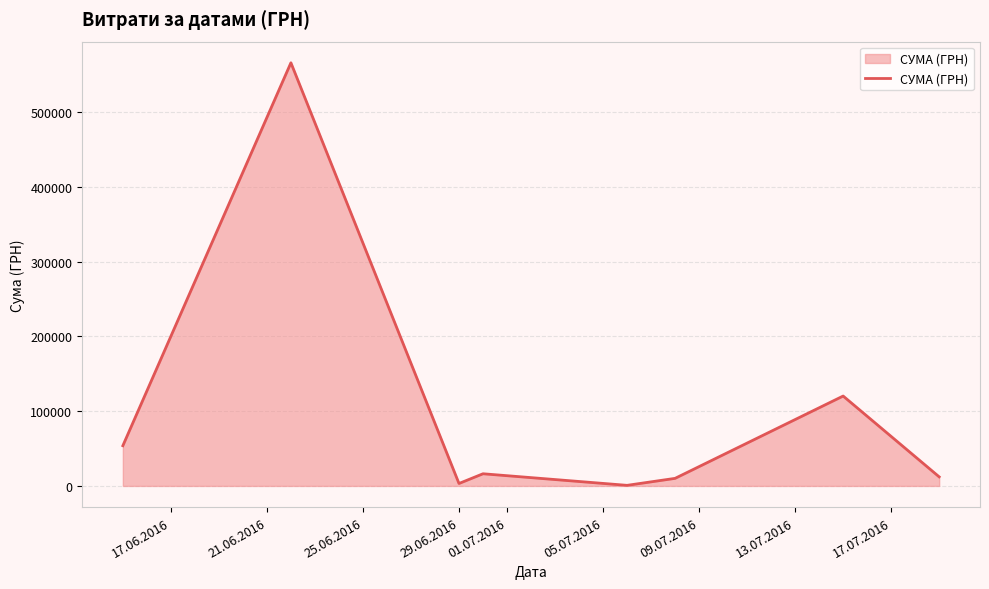

How many series are shown in this chart?

1